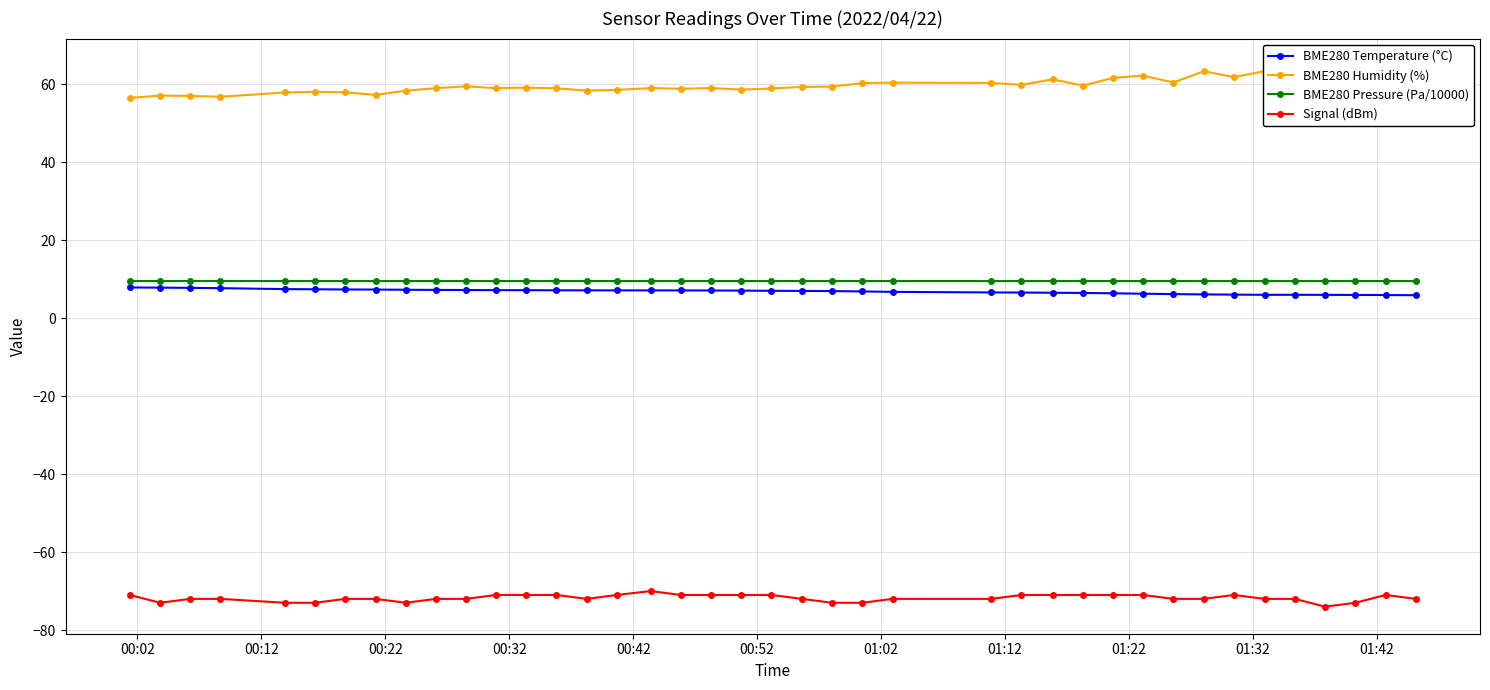

True or false: BME280 Temperature (°C) and Signal (dBm) cross at least once.

False